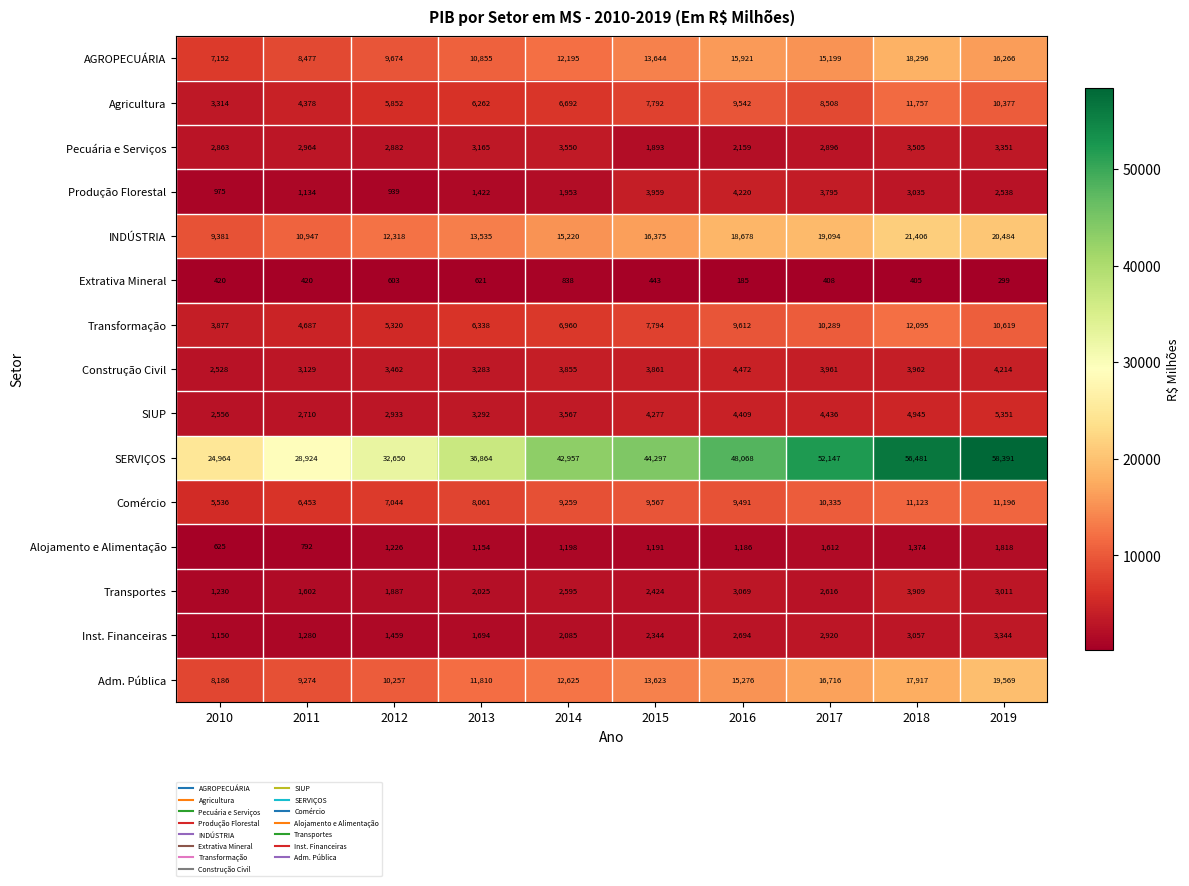

The AGROPECUÁRIA series shows 18296 at 2018. True or false?

True